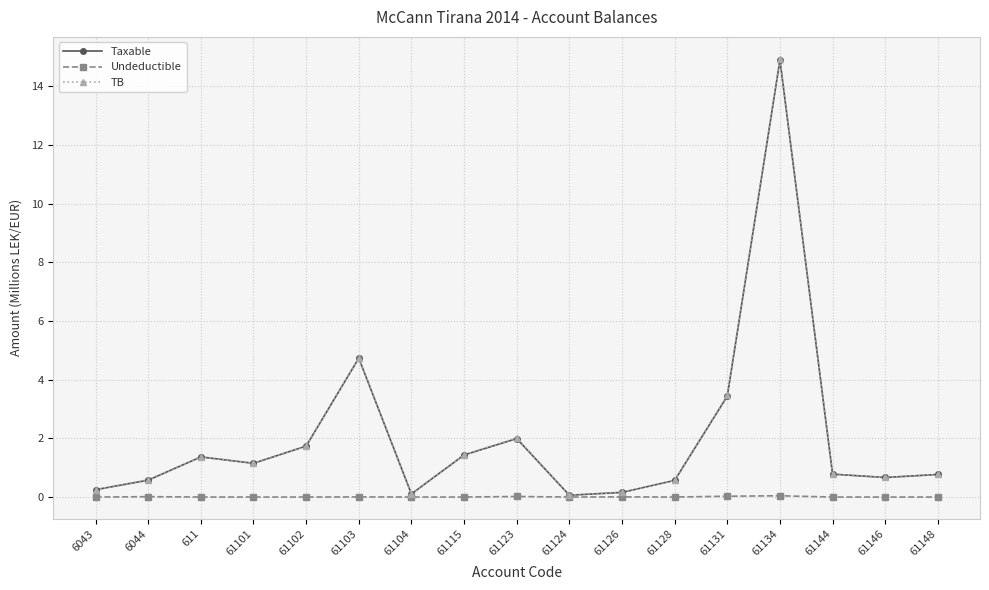

How many lines are shown in the chart?

3